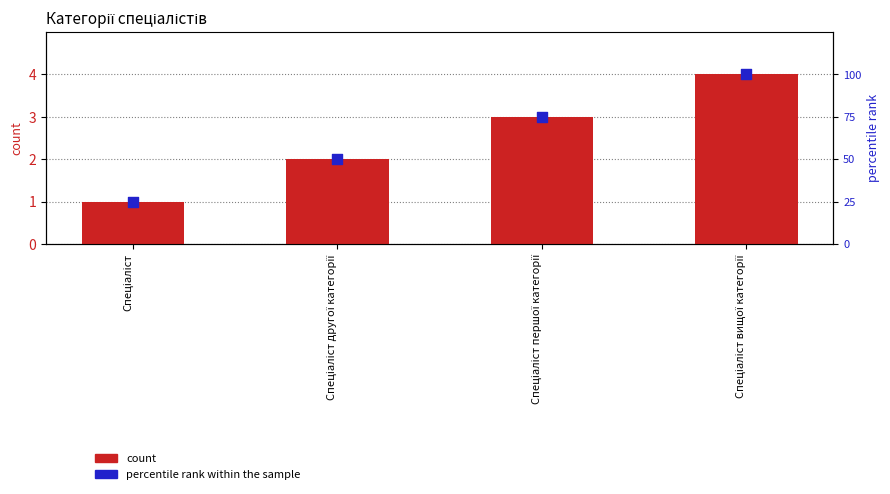

Which series has the largest total across all categories?

percentile rank within the sample